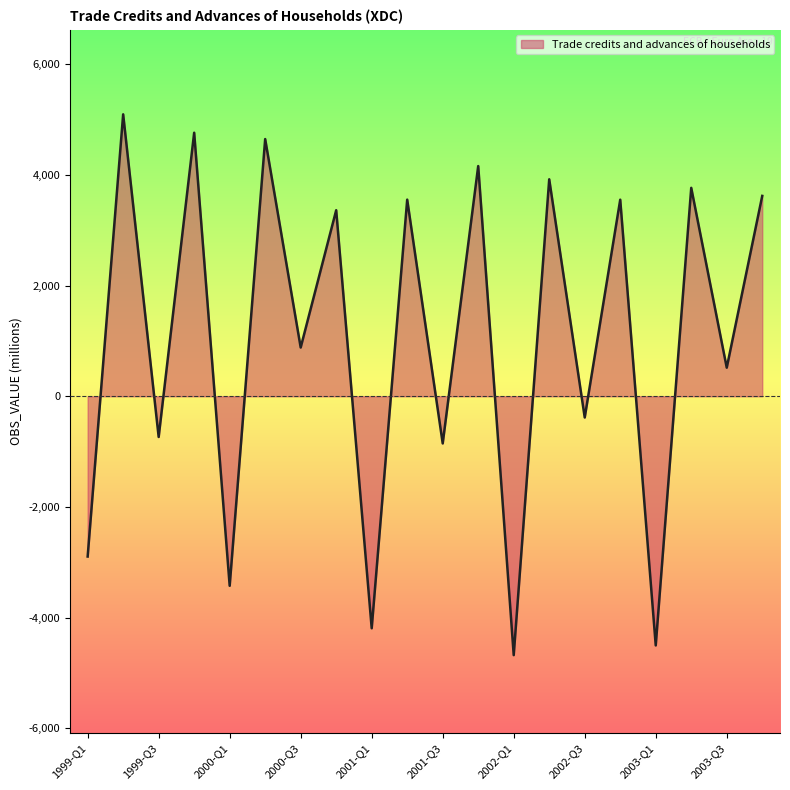

What is the greatest value displayed?

5094.0